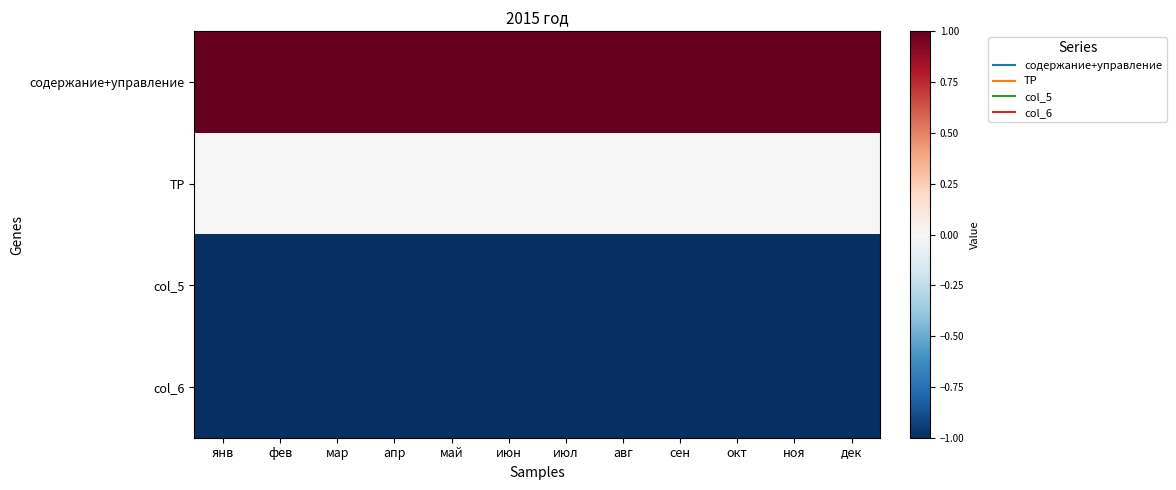

Between дек and мар, which is larger?

дек